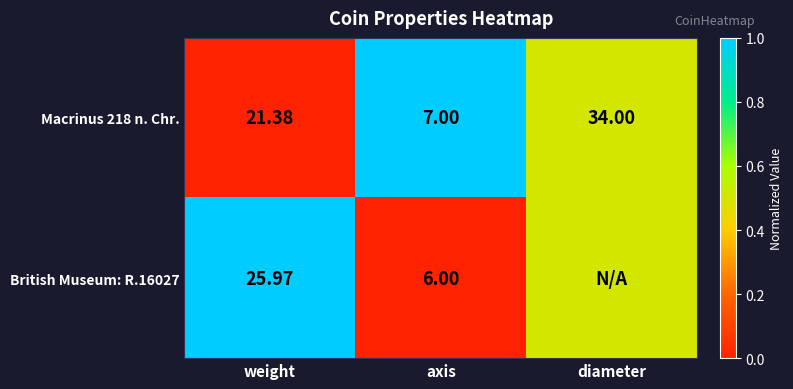

Is the value of British Museum: R.16027 at axis greater than the value of Macrinus 218 n. Chr. at weight?

No